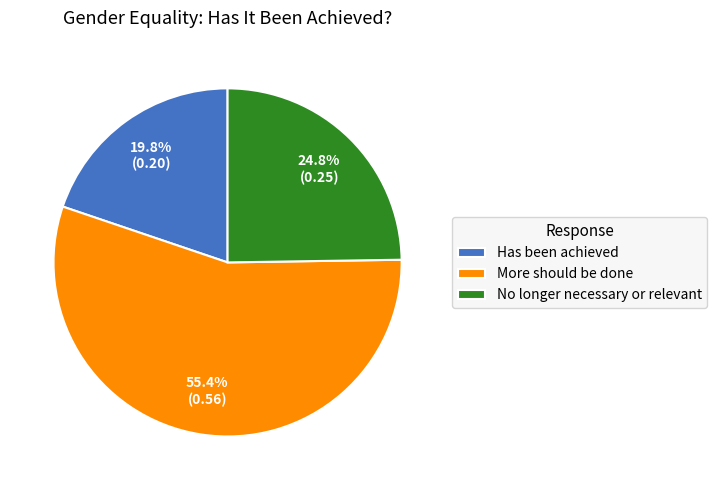

To the nearest percent, what is the difference between the largest and smallest slice percentages?

36%